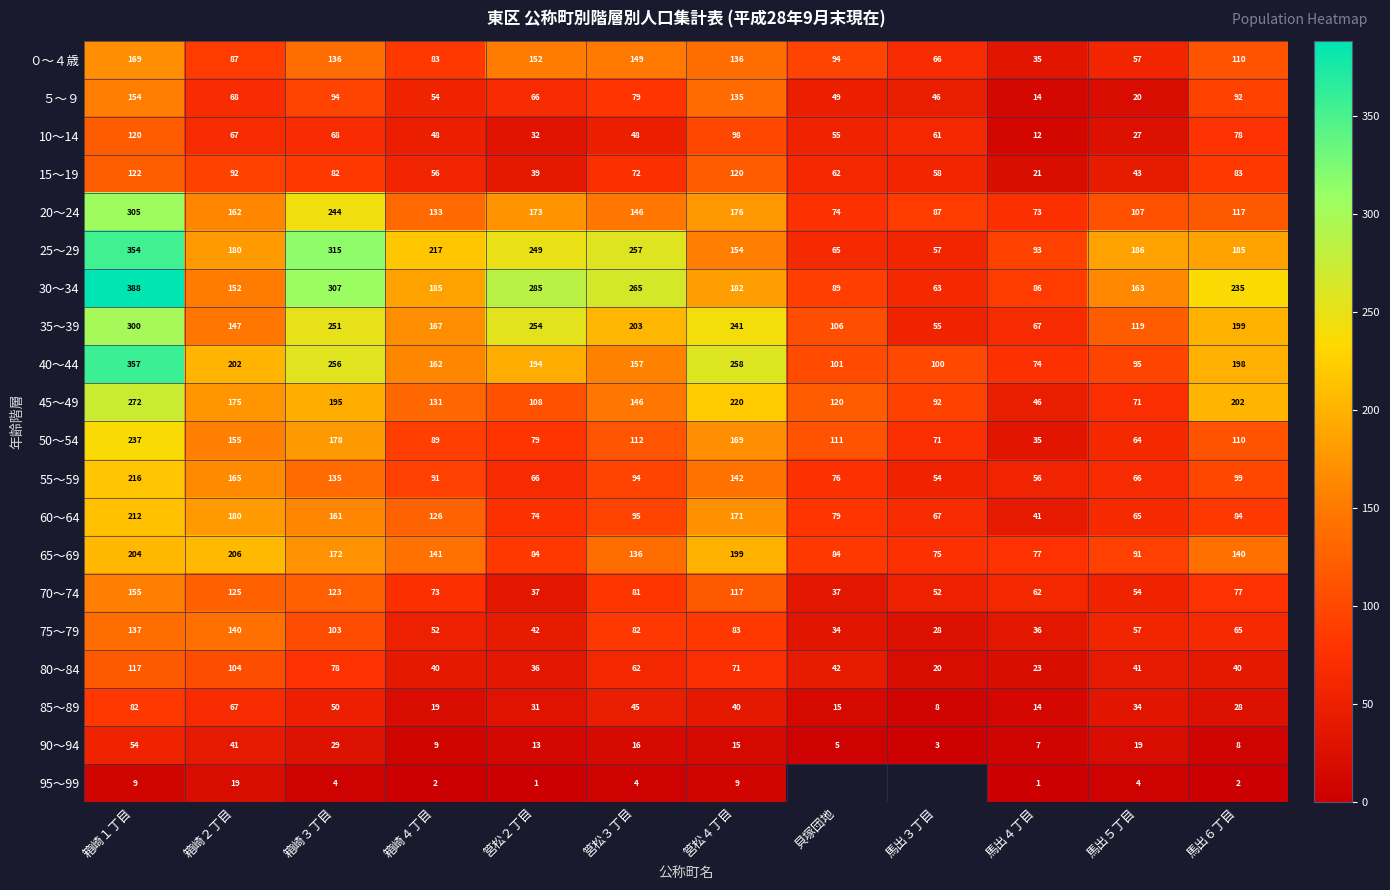

At how many categories does at least one series exceed 83?

12